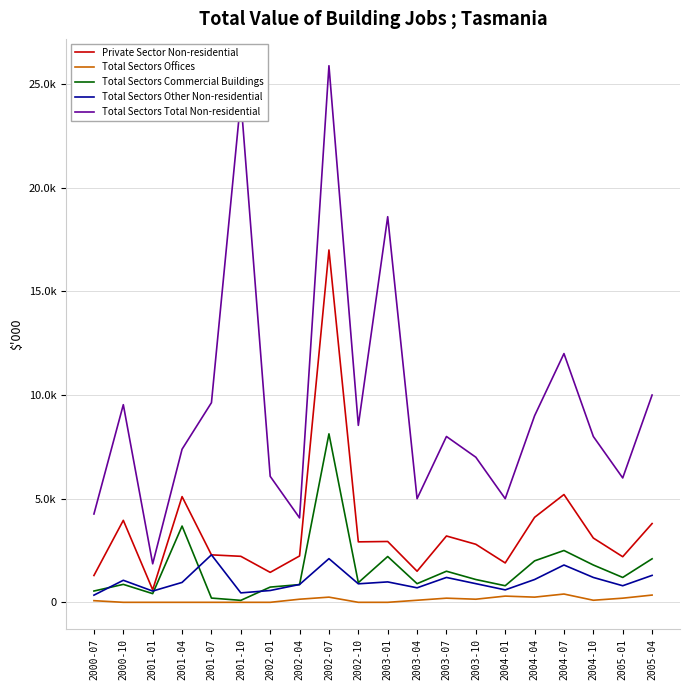

Is this an area chart (filled region under the line)?

No